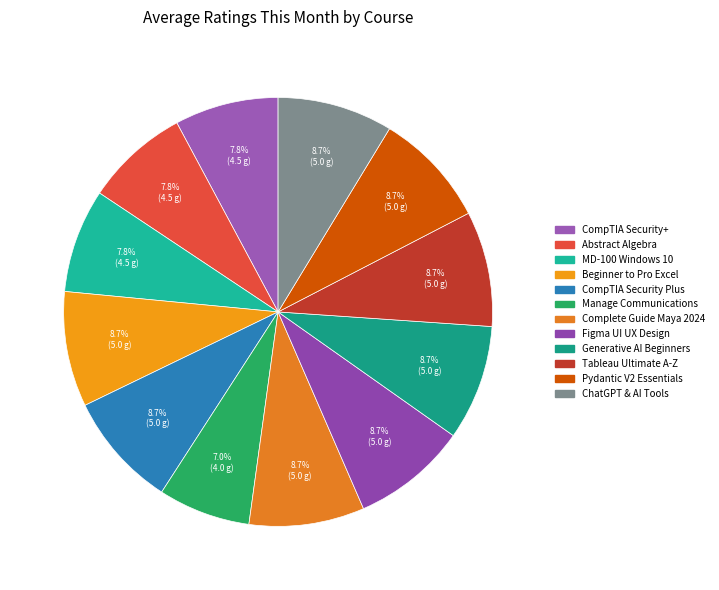

To the nearest percent, what percentage of the pie is Manage Communications?

7%